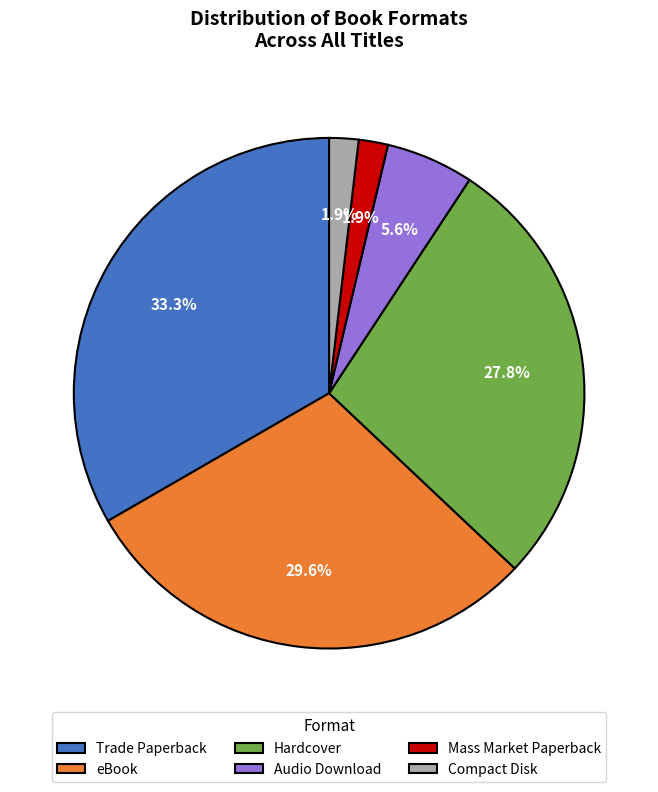

To the nearest percent, what is the difference between the largest and smallest slice percentages?

31%